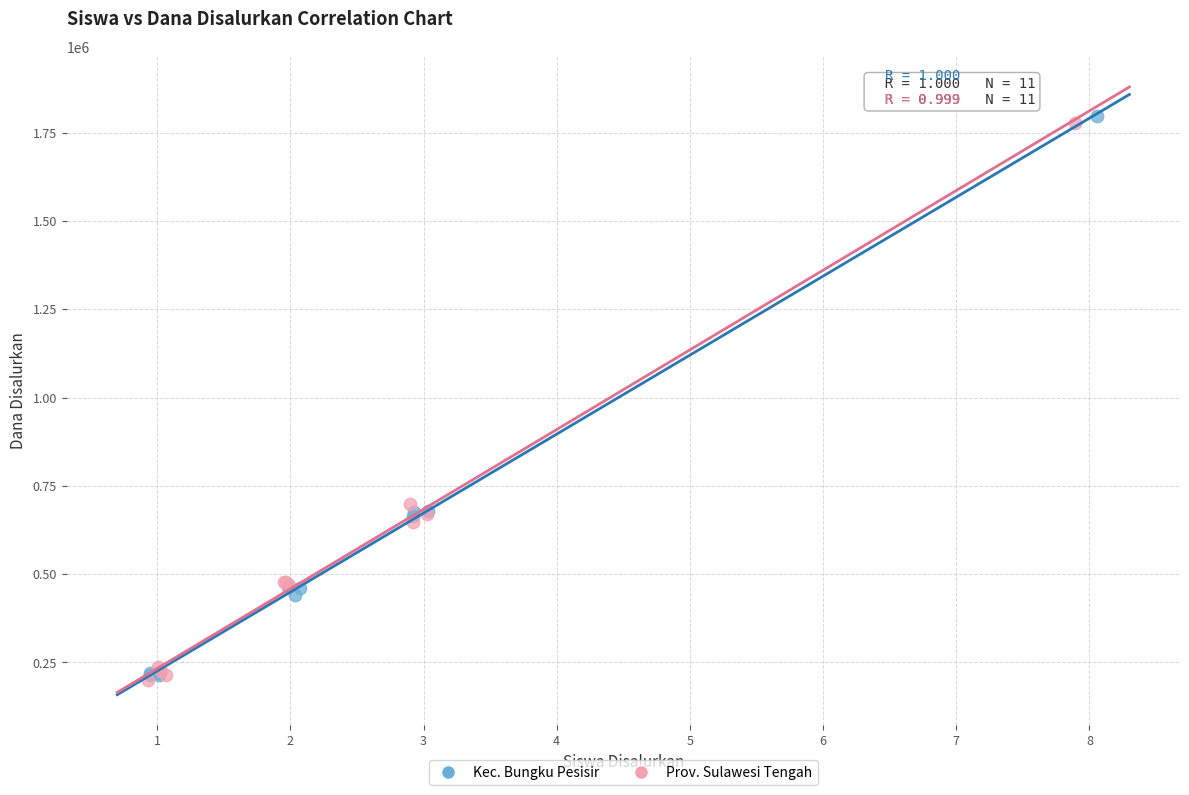

What are all the series names shown in the legend?

Kec. Bungku Pesisir, Prov. Sulawesi Tengah